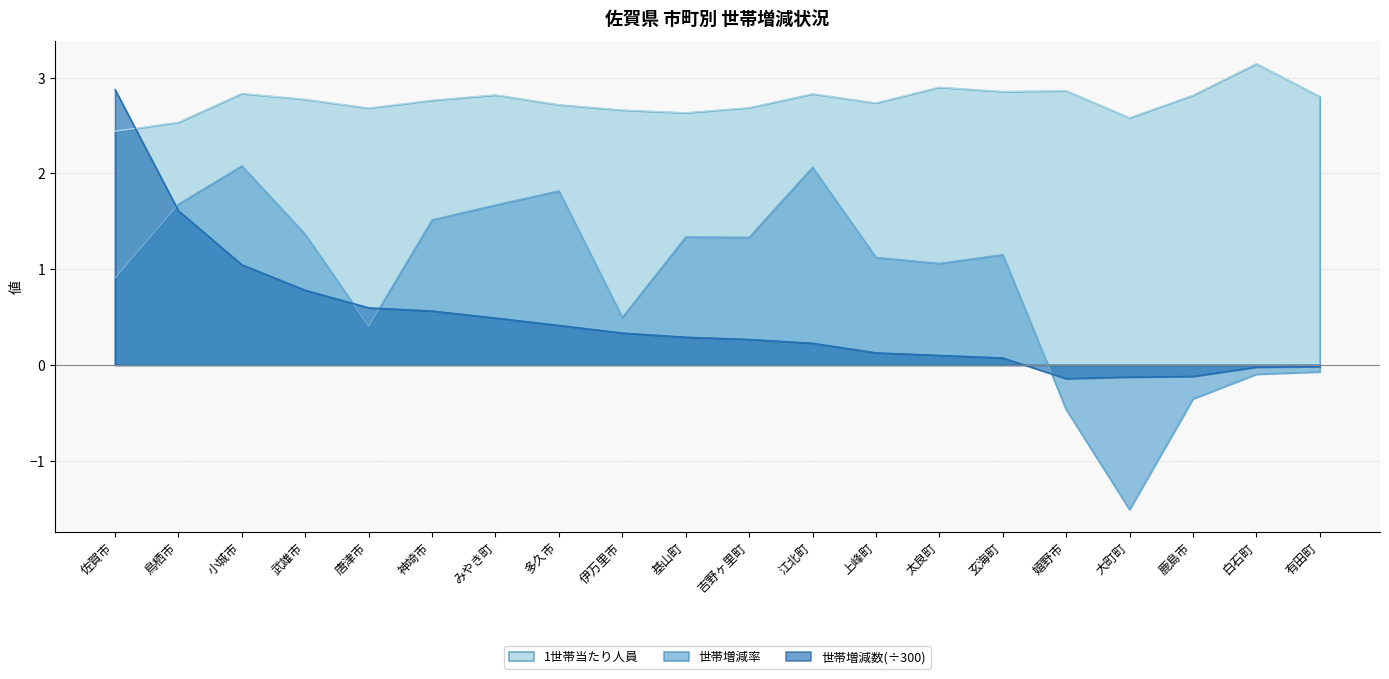

How many negative values does the 世帯増減率 series have?

5